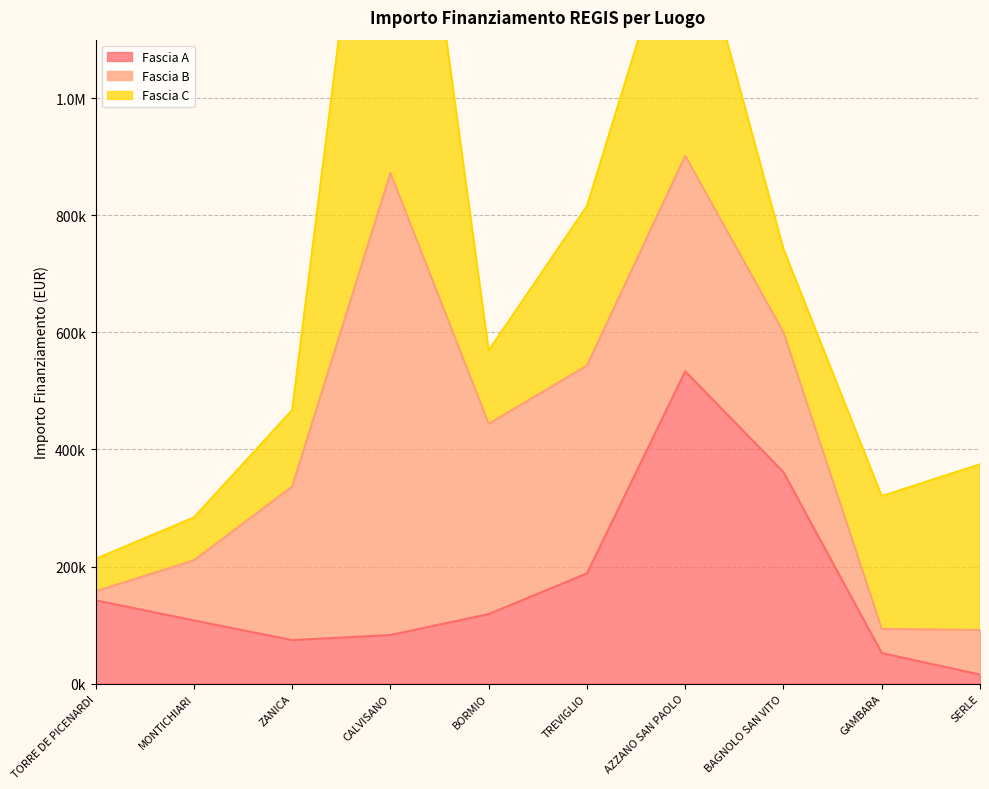

At which category does Fascia A reach its first local peak?

AZZANO SAN PAOLO